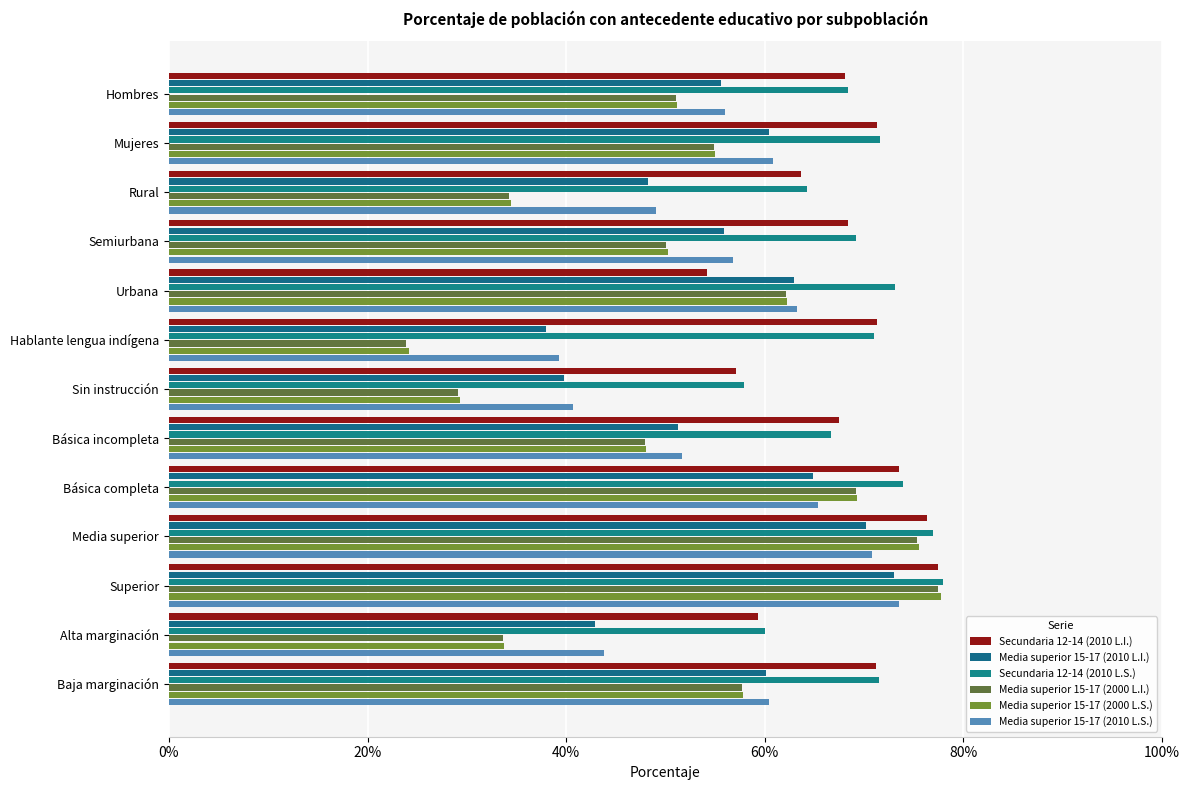

What are all the series names shown in the legend?

Secundaria 12-14 (2010 L.I.), Media superior 15-17 (2010 L.I.), Secundaria 12-14 (2010 L.S.), Media superior 15-17 (2000 L.I.), Media superior 15-17 (2000 L.S.), Media superior 15-17 (2010 L.S.)